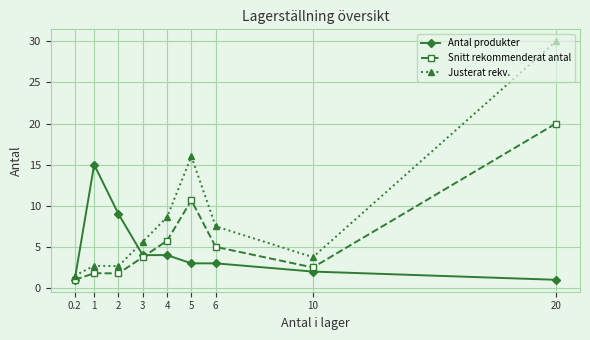

Reading left to right, list all the values displayed in this chart.

Antal produkter: 1.0	15.0	9.0	4.0	4.0	3.0	3.0	2.0	1.0
Snitt rekommenderat antal: 1.0	1.8	1.8	3.8	5.8	10.7	5.0	2.5	20.0
Justerat rekv.: 1.5	2.7	2.7	5.6	8.6	16.0	7.5	3.8	30.0